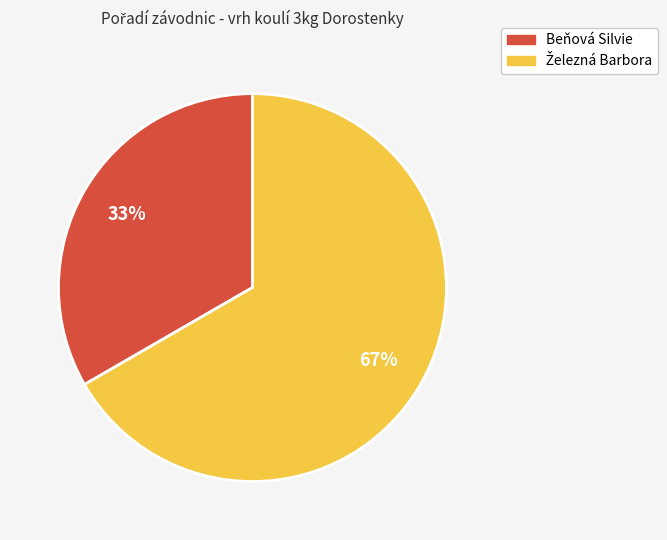

What percentage is the Beňová Silvie slice, to the nearest percent?

33%